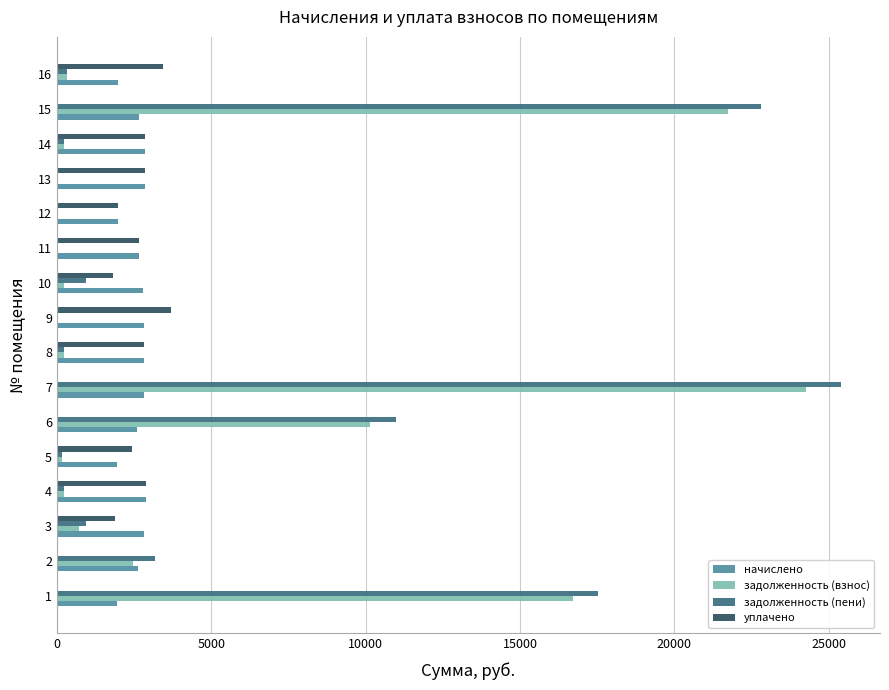

At which category is the sum across all series the highest?

7